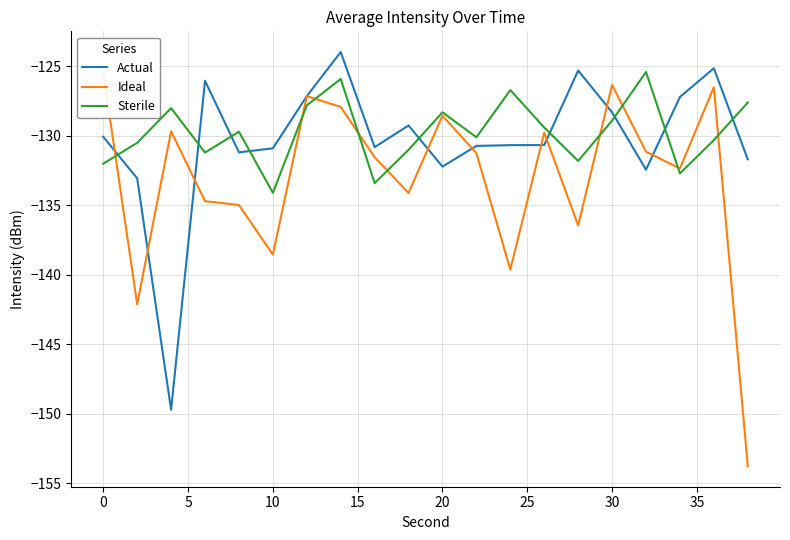

Is the value of Actual at 0 greater than the value of Sterile at 10?

Yes